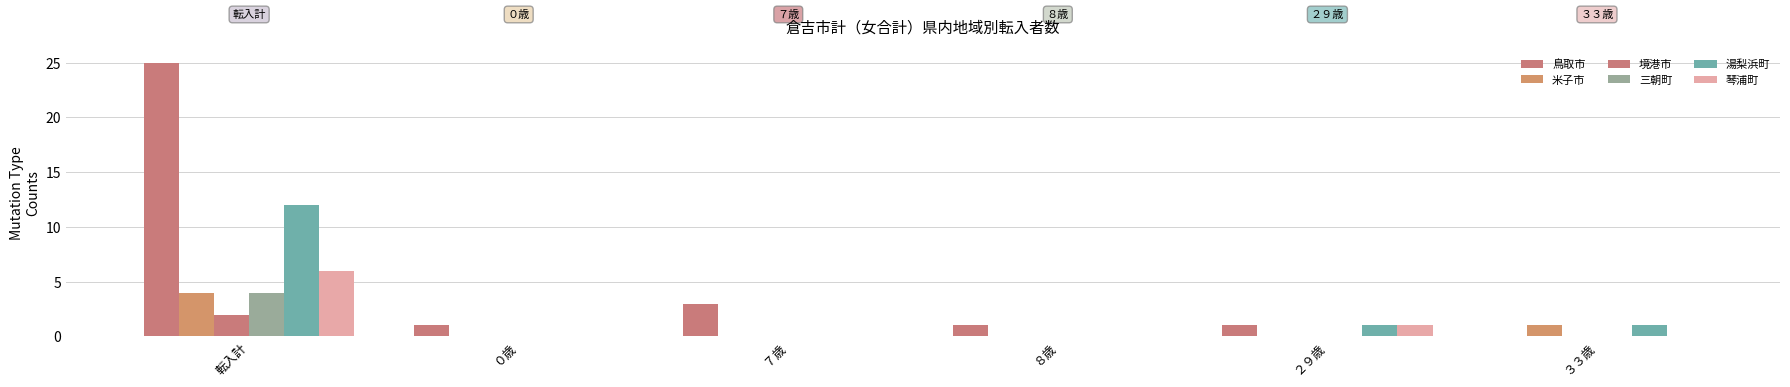

What is the greatest value displayed?

25